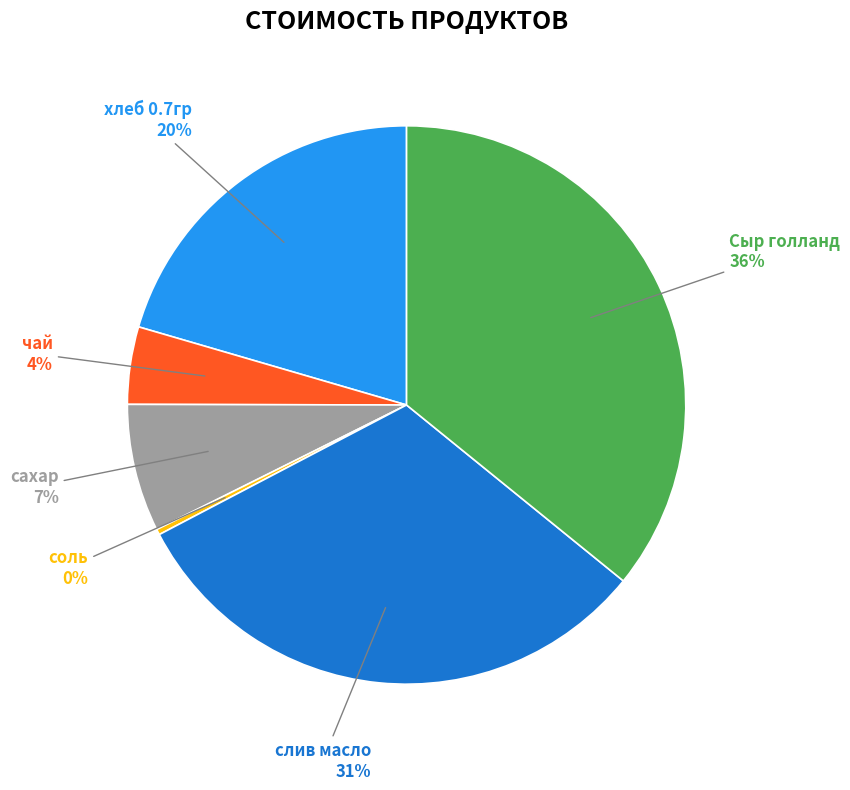

What is the smallest slice in the pie chart?

соль